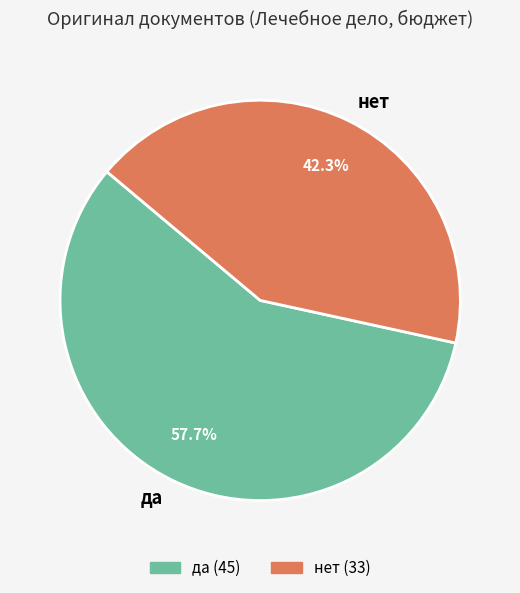

Approximately how many times larger is the value at да compared to нет?

1.4